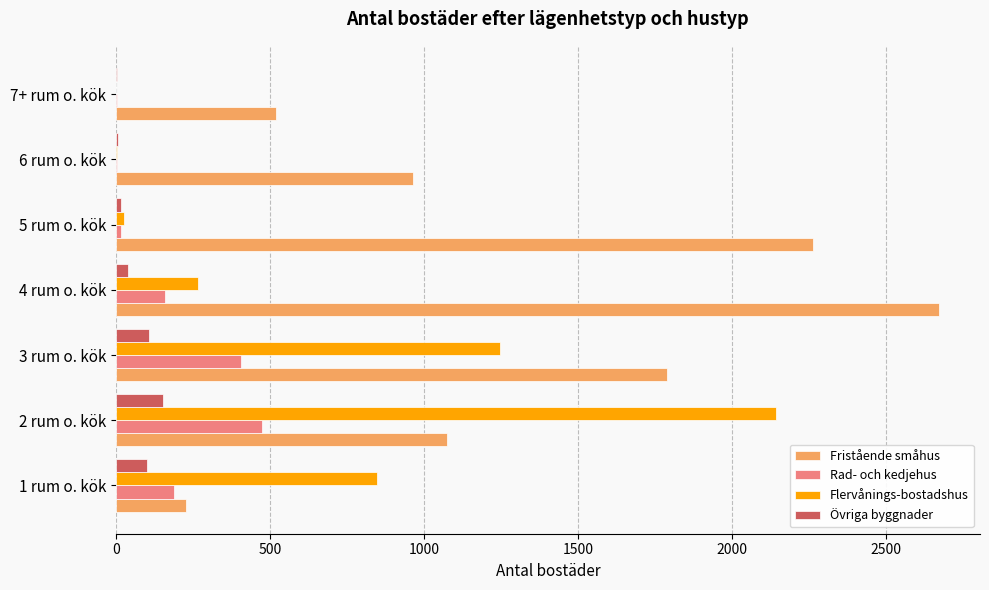

At which label does Rad- och kedjehus reach its peak?

2 rum o. kök